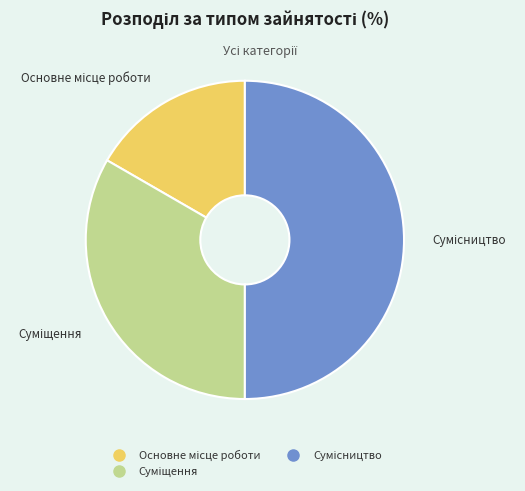

Approximately how many times larger is the value at Основне місце роботи compared to Суміщення?

0.5